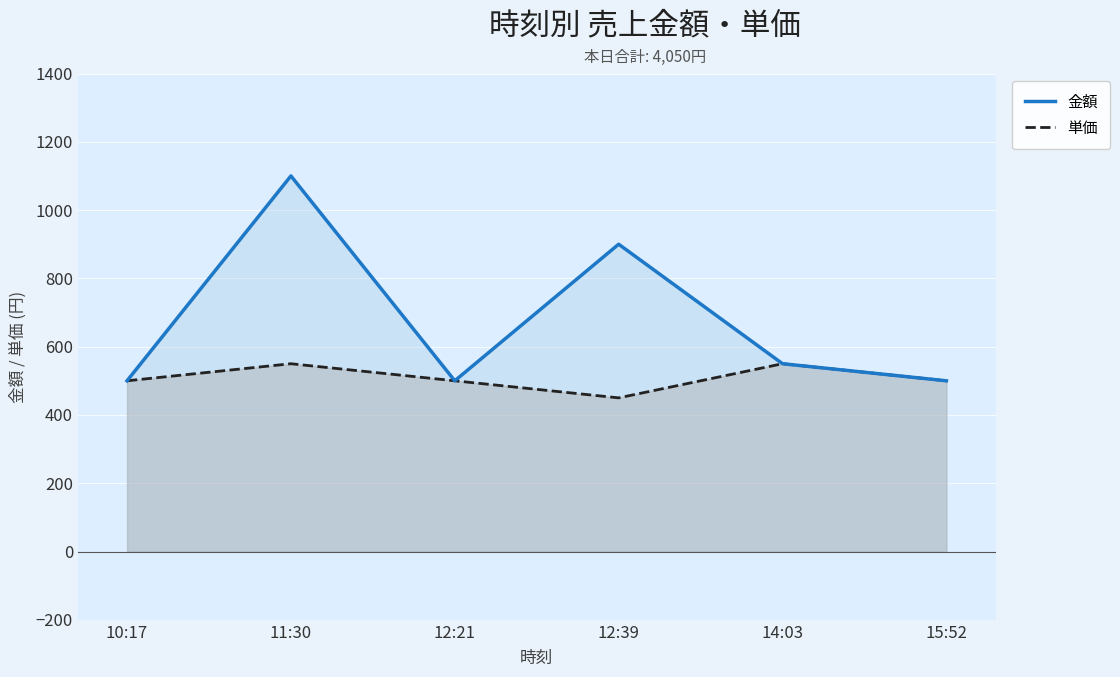

At which label does 単価 first exceed 500?

11:30